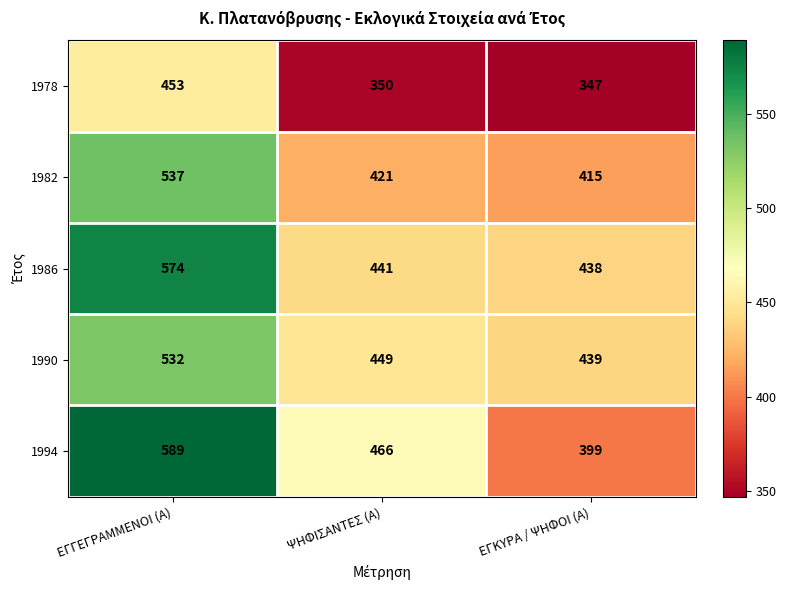

Where is 1986 nearest to the value 506?

ΨΗΦΙΣΑΝΤΕΣ (Α)